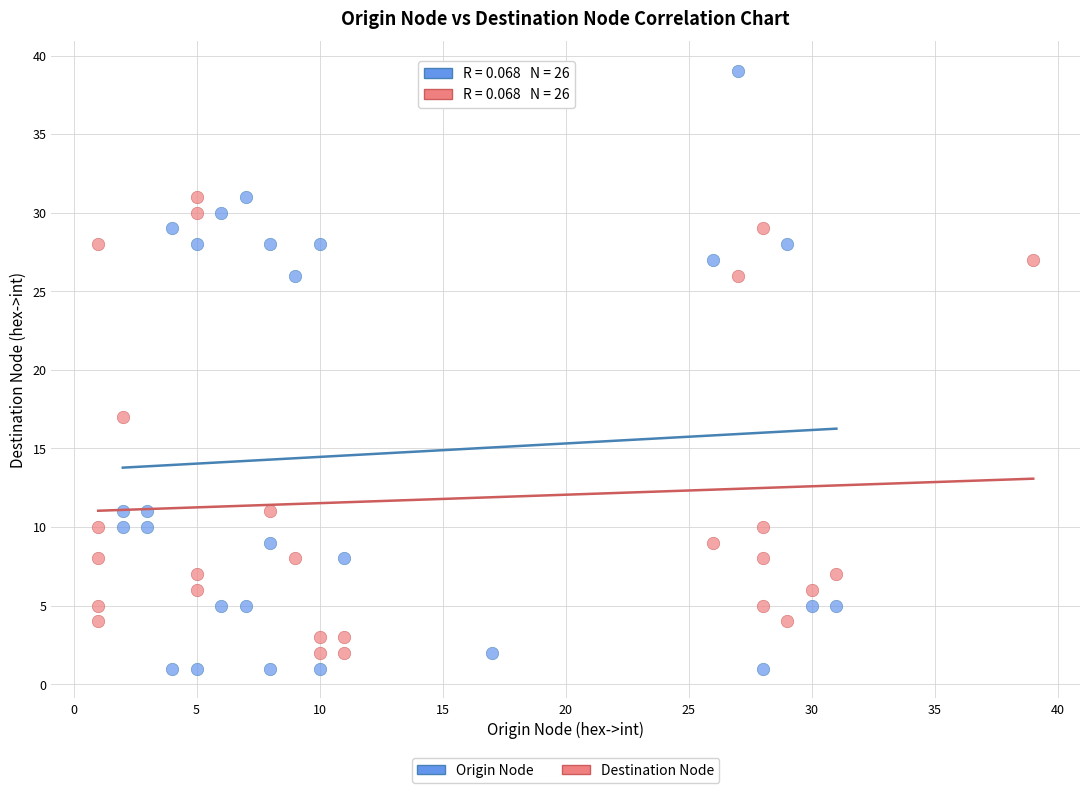

Which series has the widest spread of Y values?

Origin Node